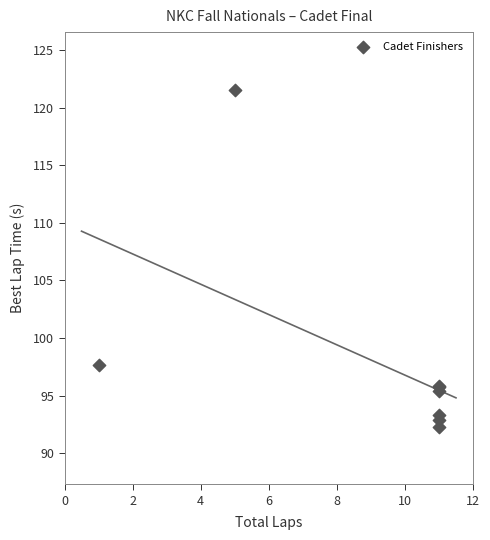

What Y value in the scatter plot is closest to 106?

97.7